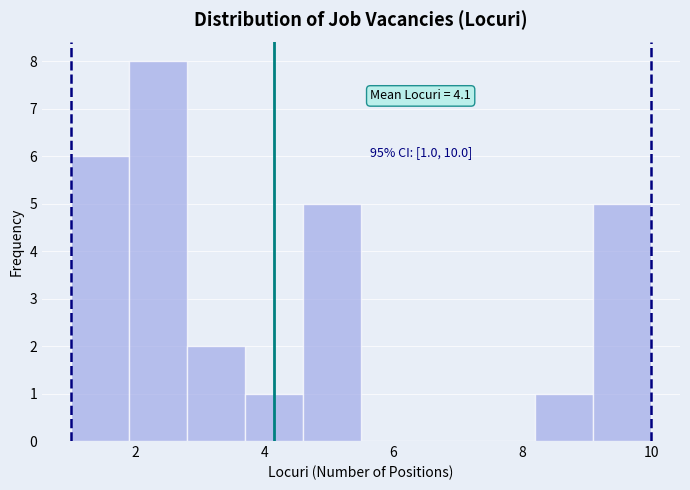

Over which range of the x-axis is the bar tallest?

1.9 to 2.8